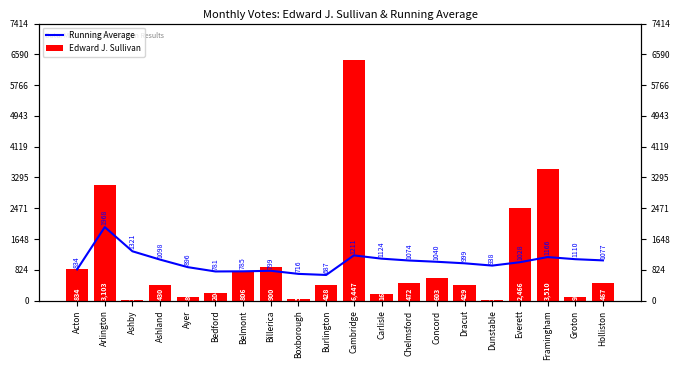

How many values in the Edward J. Sullivan series are below 467?

10